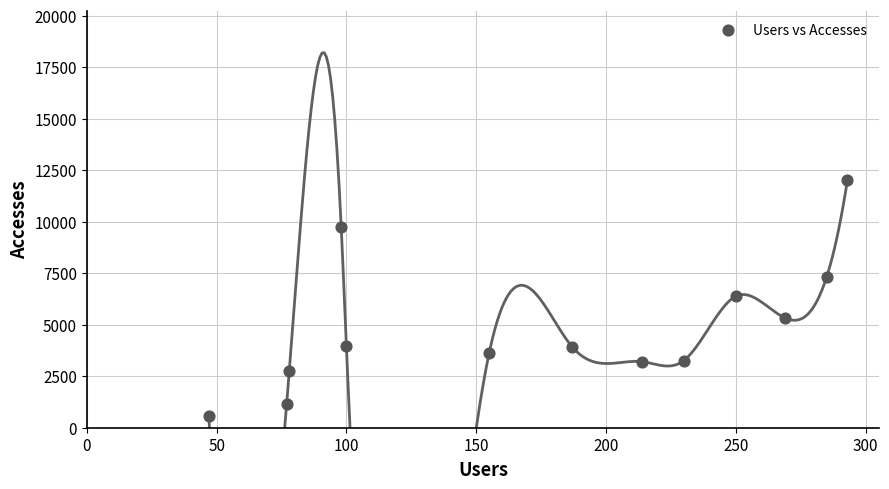

What is the range of X values (max minus min)?

246